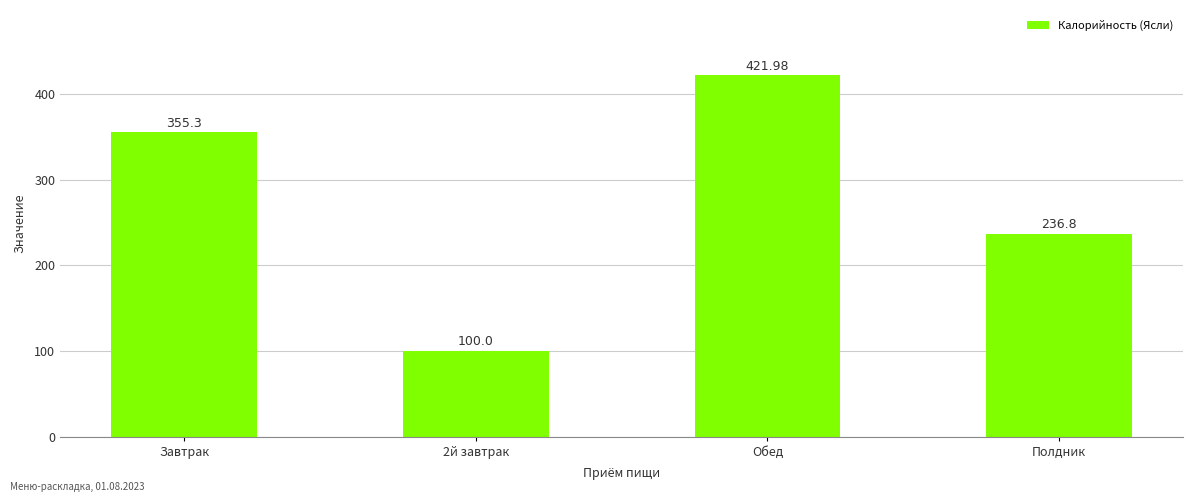

Reading left to right, transcribe all the data shown in this chart.

Завтрак=355.3	2й завтрак=100.0	Обед=422.0	Полдник=236.8